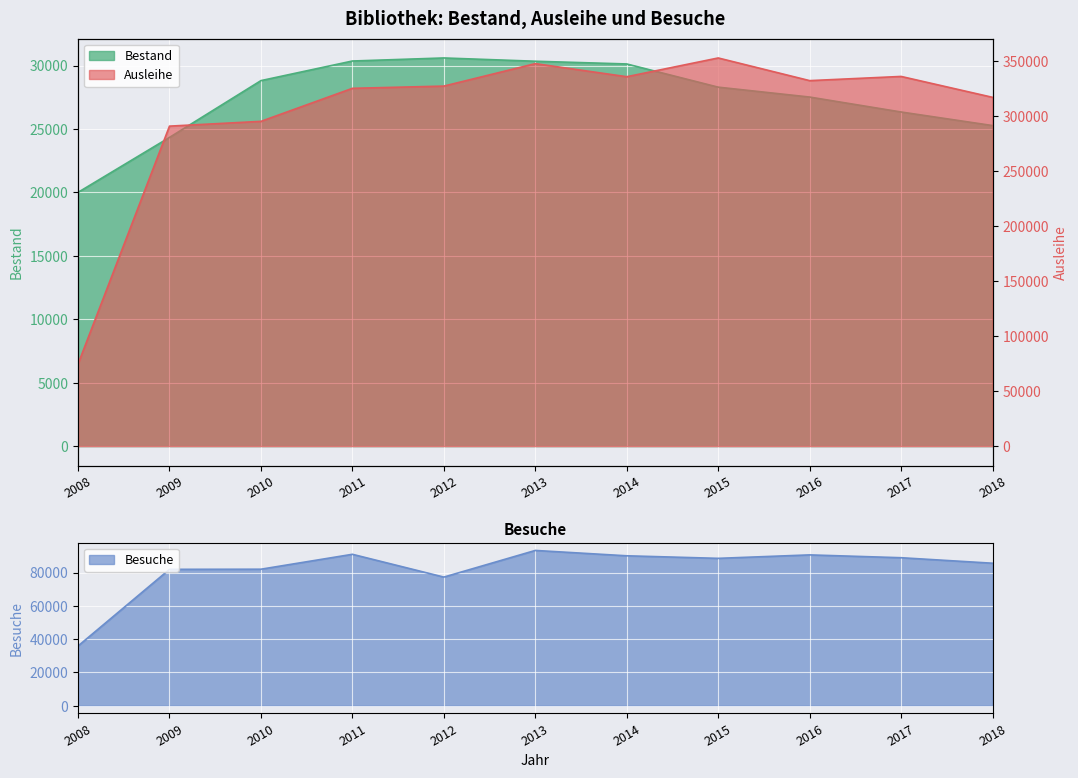

How many categories are shown in the chart?

11